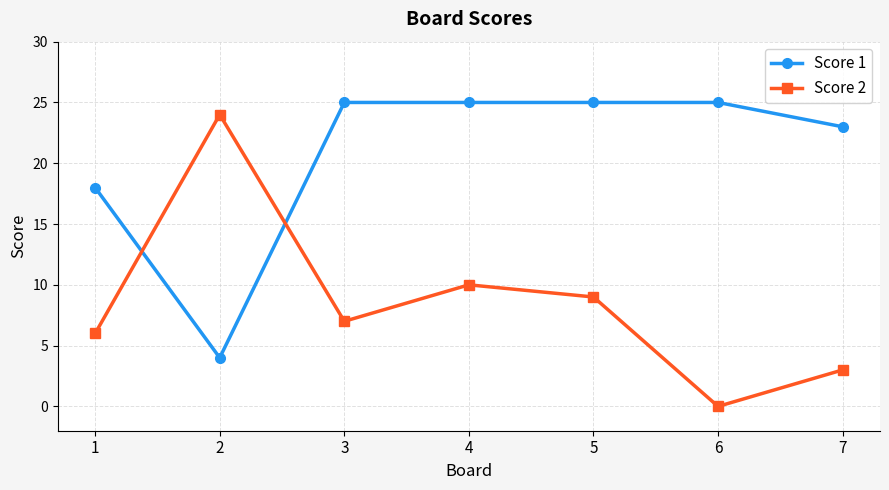

How many lines are shown in the chart?

2